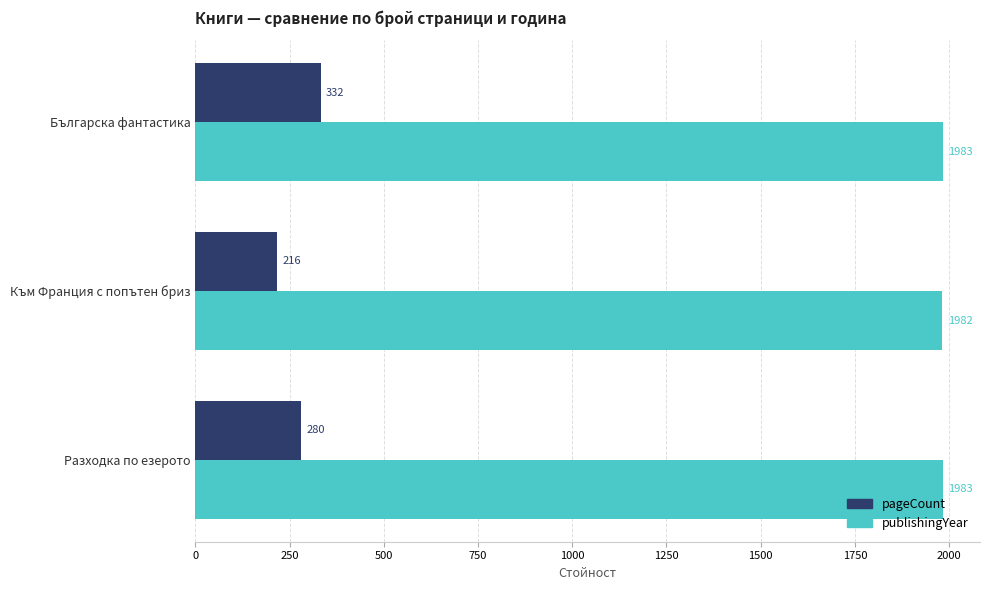

What is the sum of all publishingYear values?

5948